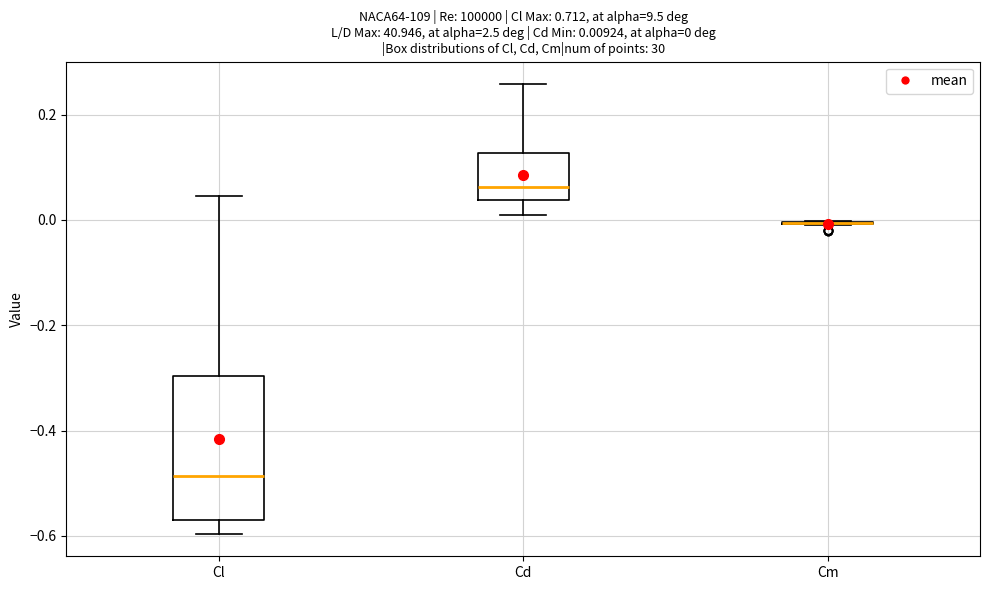

Which box is the tallest, from its lower edge to its upper edge?

Cl